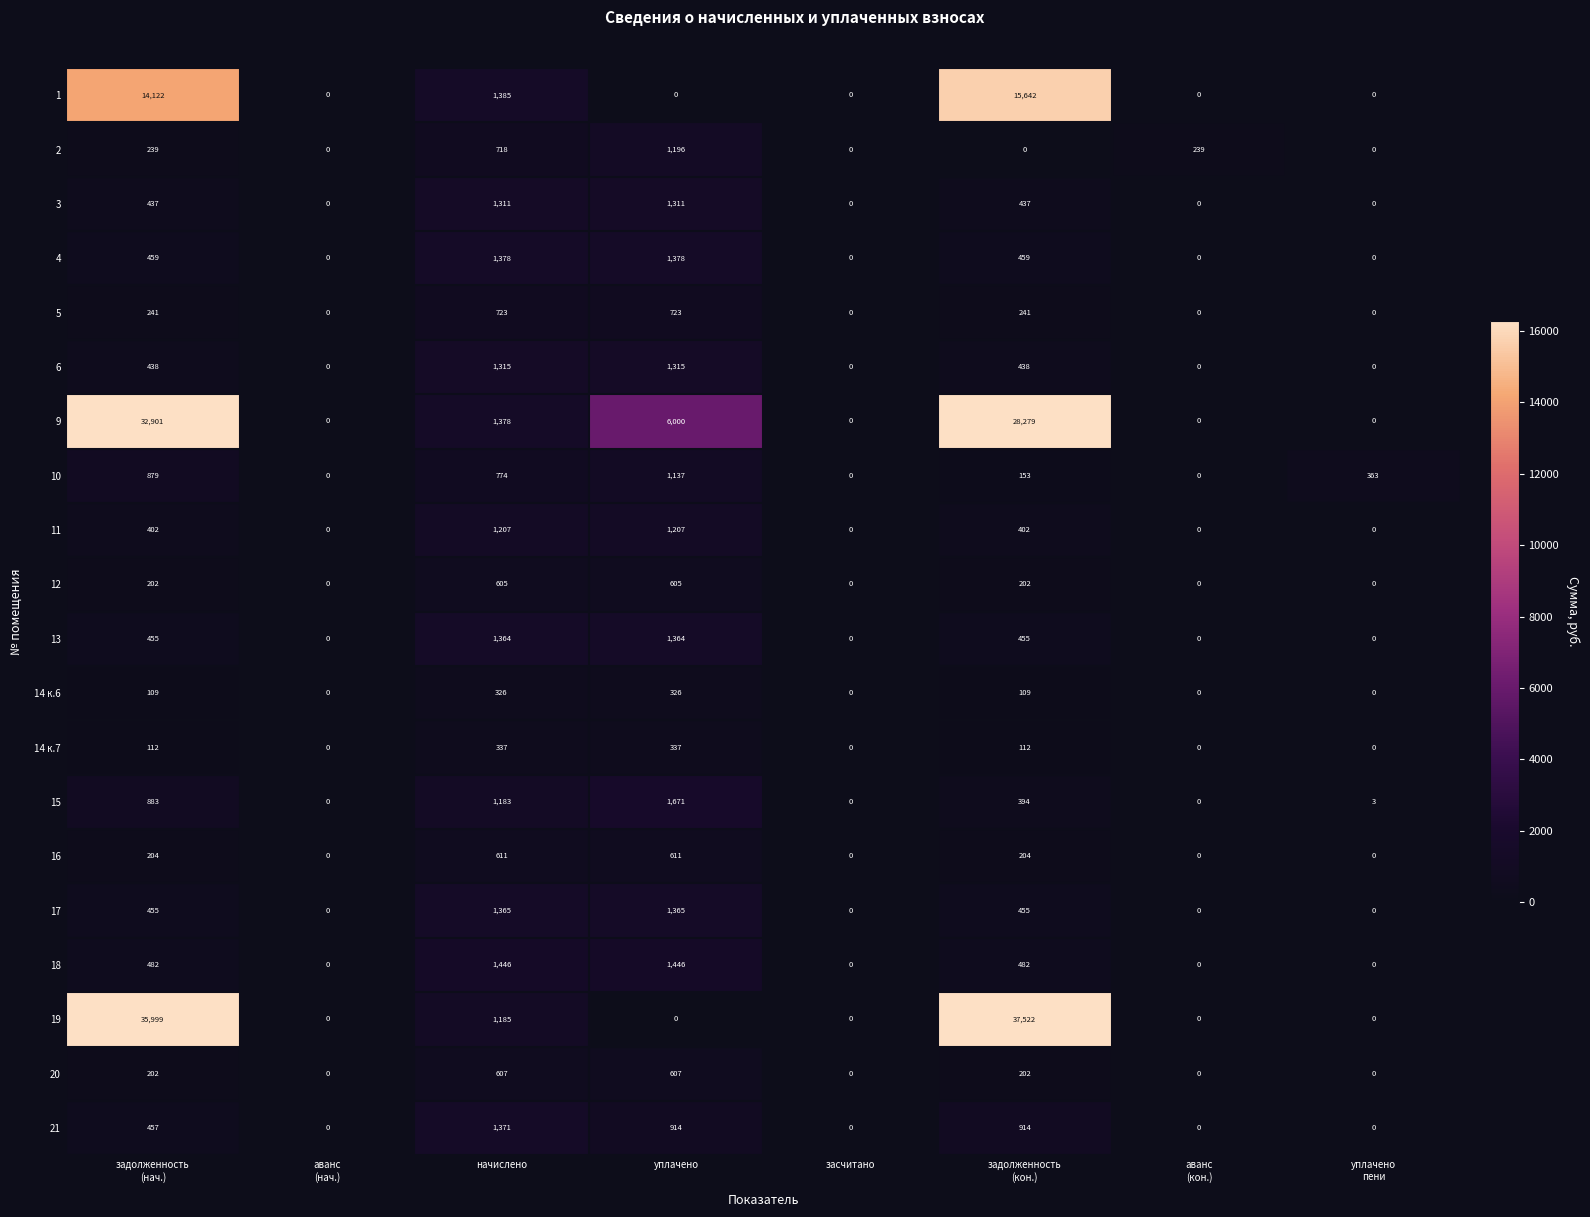

What is the greatest value displayed?

37522